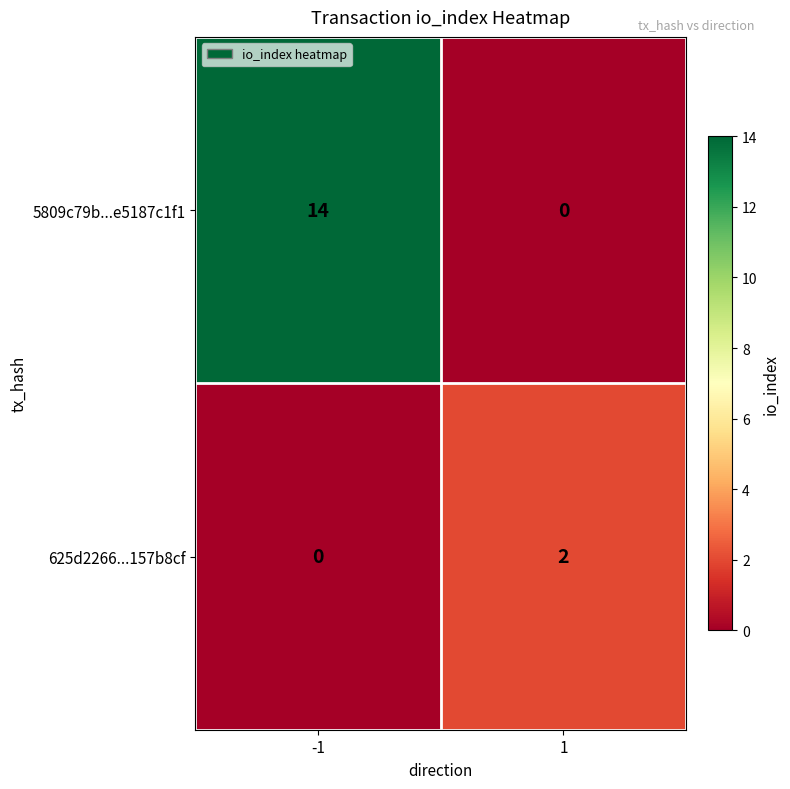

What is the difference between the 5809c79b...e5187c1f1 values at -1 and 1?

14